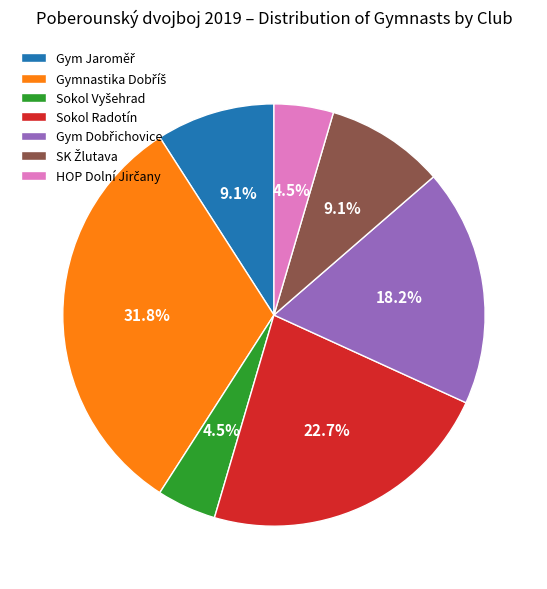

How much of the chart is everything except Sokol Radotín?

77.3%